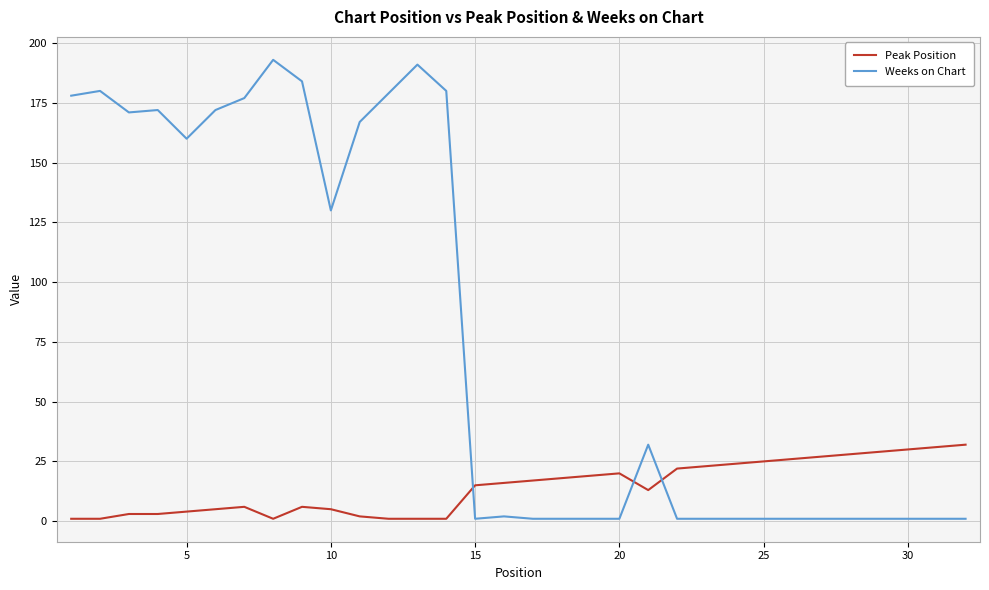

Reading left to right, extract all data points from this chart.

Peak Position: 1	1	3	3	4	5	6	1	6	5	2	1	1	1	15	16	17	18	19	20	13	22	23	24	25	26	27	28	29	30	31	32
Weeks on Chart: 178	180	171	172	160	172	177	193	184	130	167	179	191	180	1	2	1	1	1	1	32	1	1	1	1	1	1	1	1	1	1	1